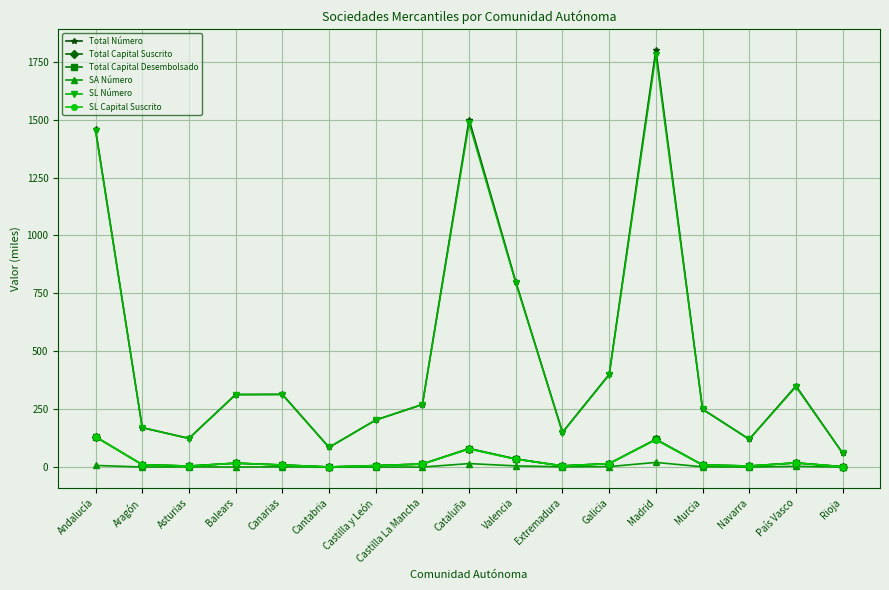

What is the spread (max minus min) of values at País Vasco?

347.0